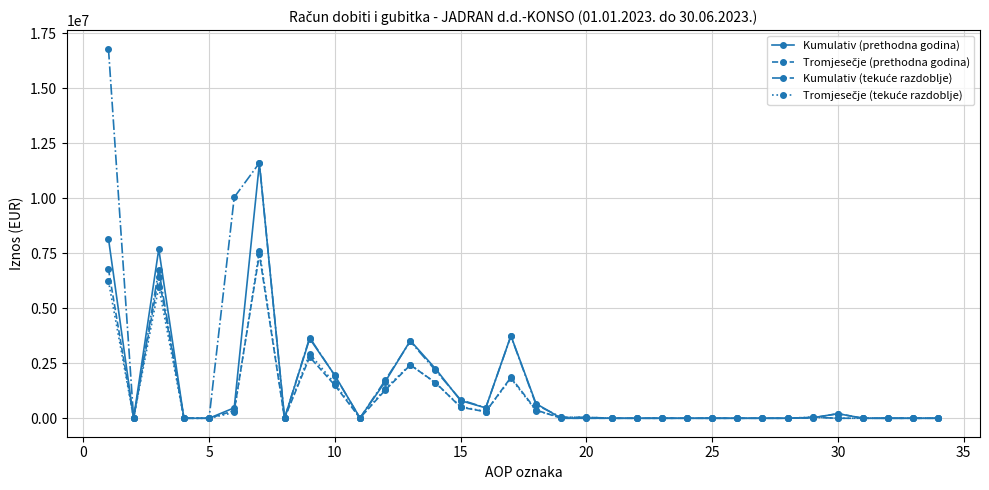

How many lines are shown in the chart?

4